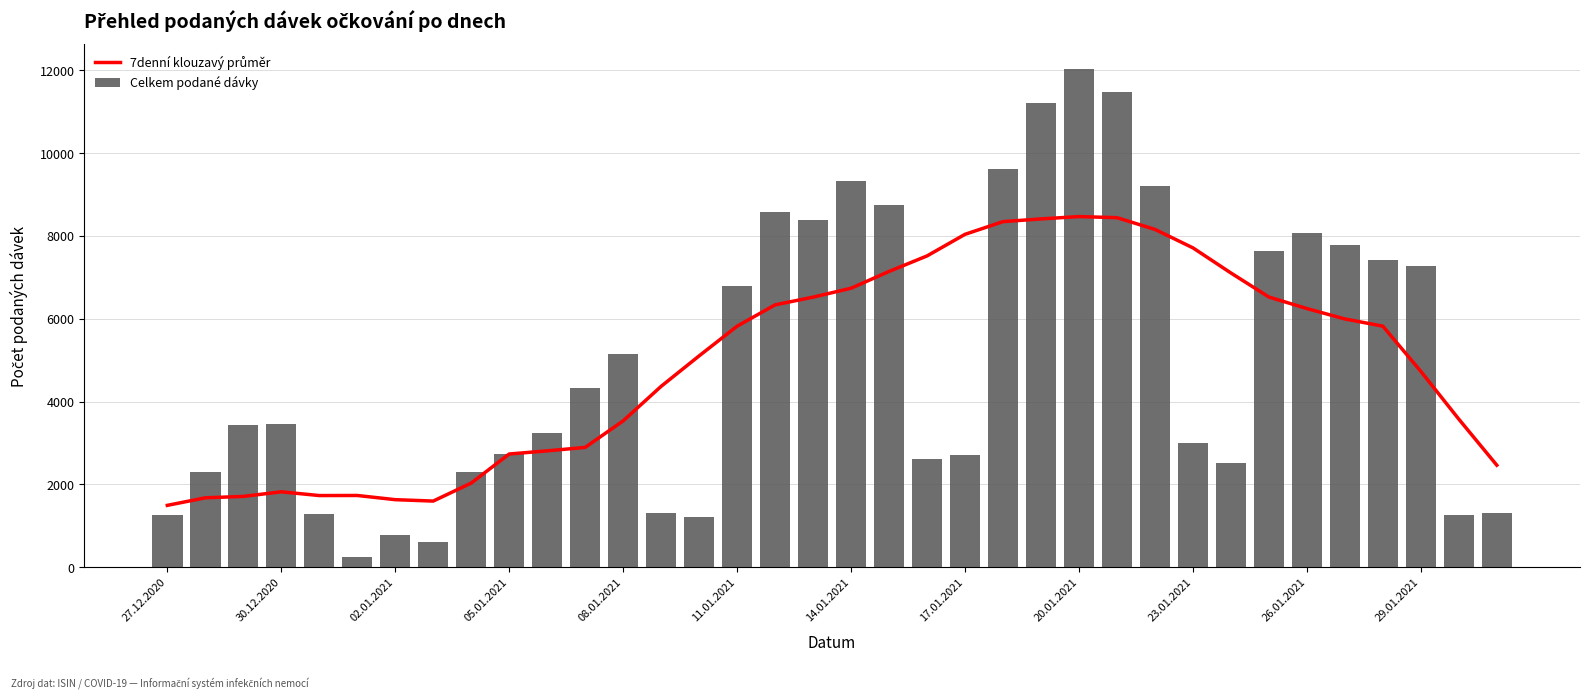

What is the difference between the second highest and second lowest values in the 7denní klouzavý průměr series?

6845.4